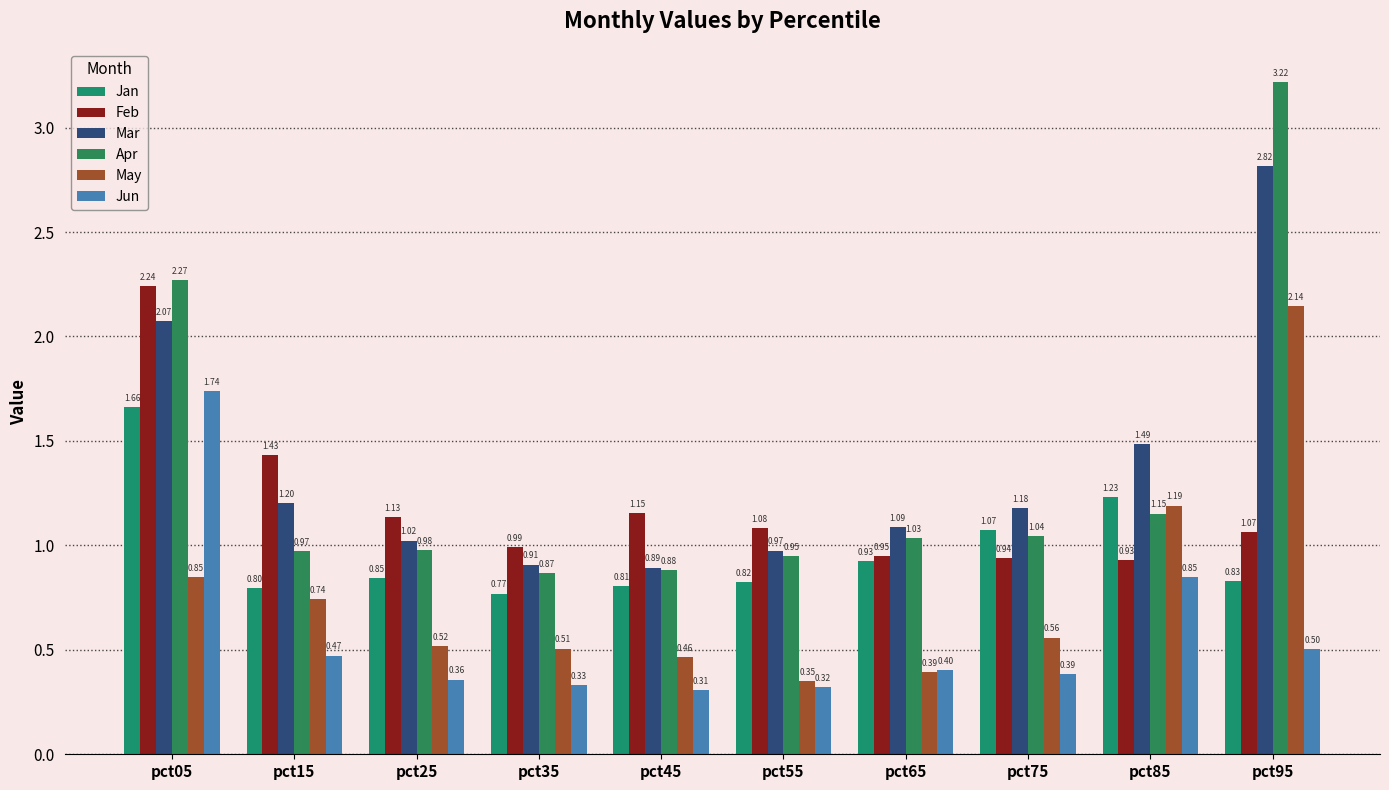

What is the lowest value of the Apr series?

0.9